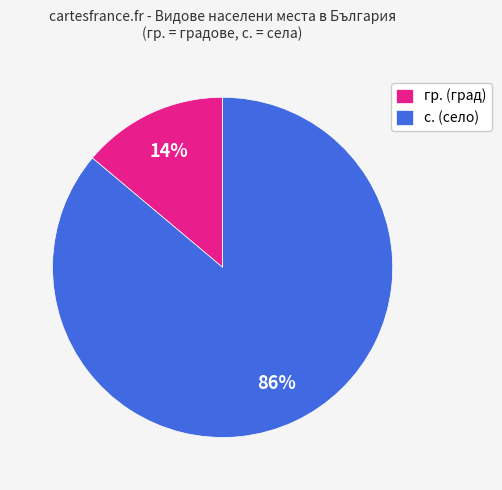

Between гр. (град) and с. (село), which is larger?

с. (село)